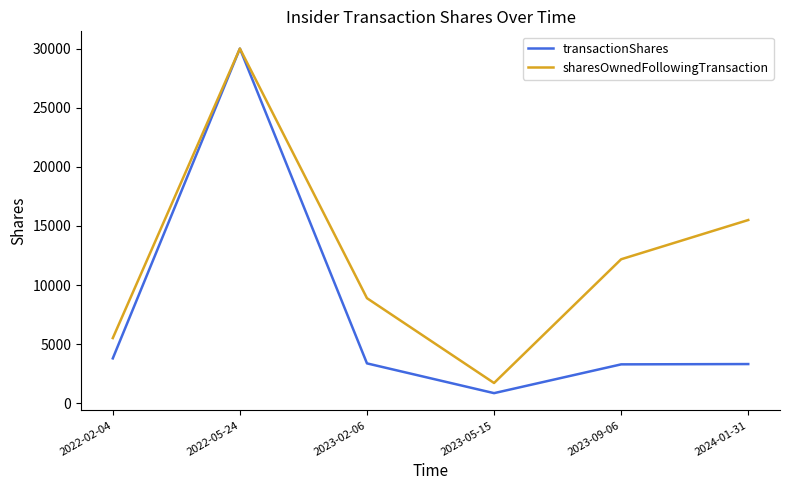

Rank the categories by sharesOwnedFollowingTransaction value from highest to lowest.

2022-05-24, 2024-01-31, 2023-09-06, 2023-02-06, 2022-02-04, 2023-05-15